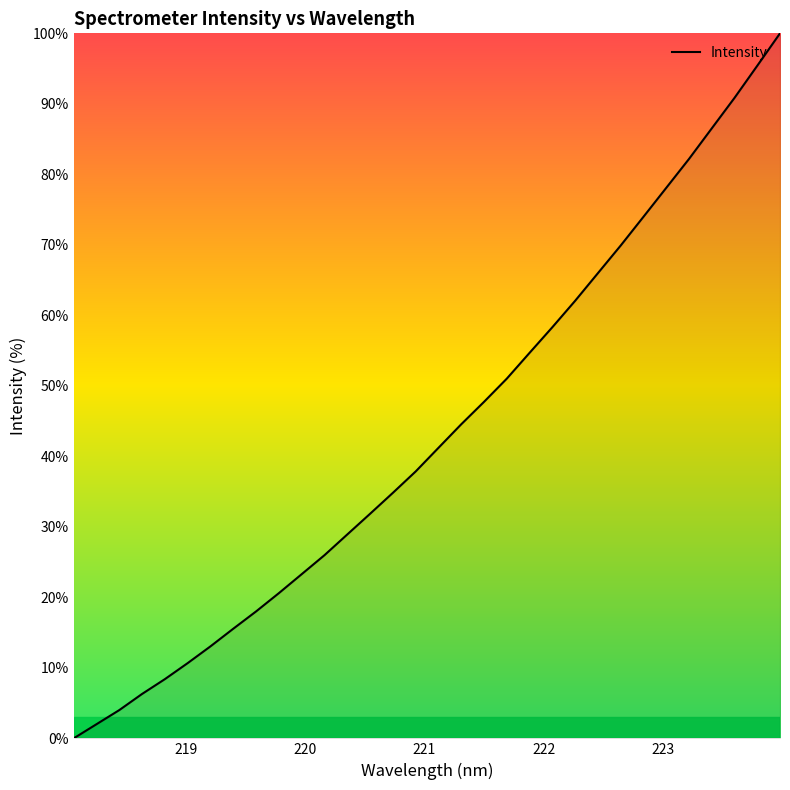

Is this an area chart (filled region under the line)?

No